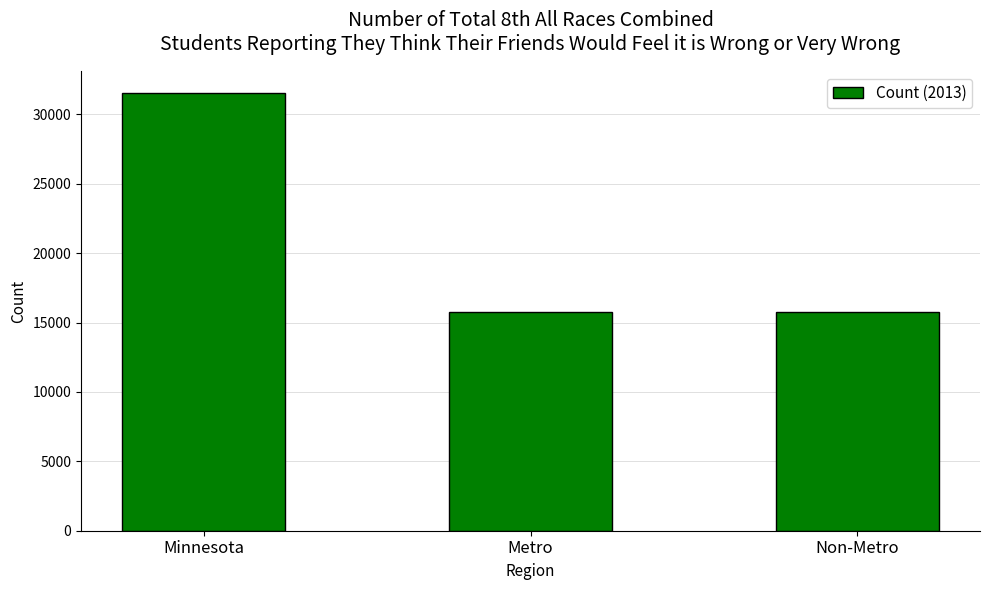

What is the minimum value shown in the chart?

15768